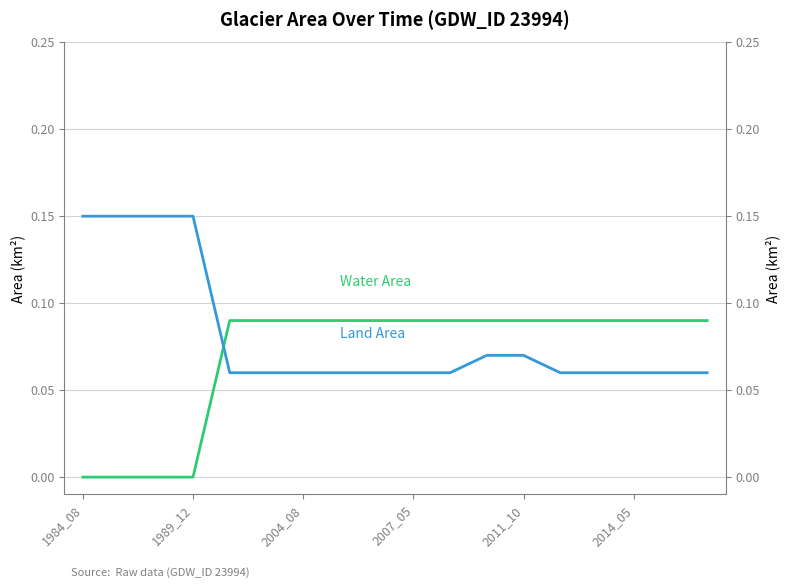

The value of Land Area at 2011_10 is 0.1. True or false?

True